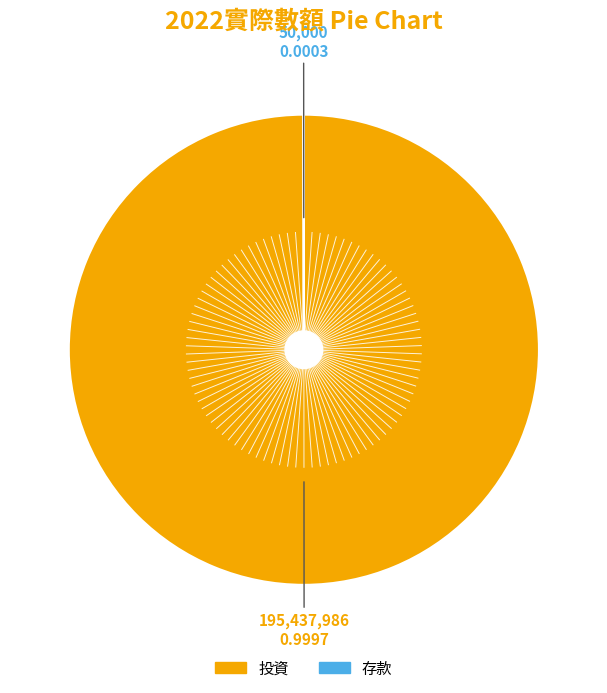

Does any single category account for the majority?

Yes